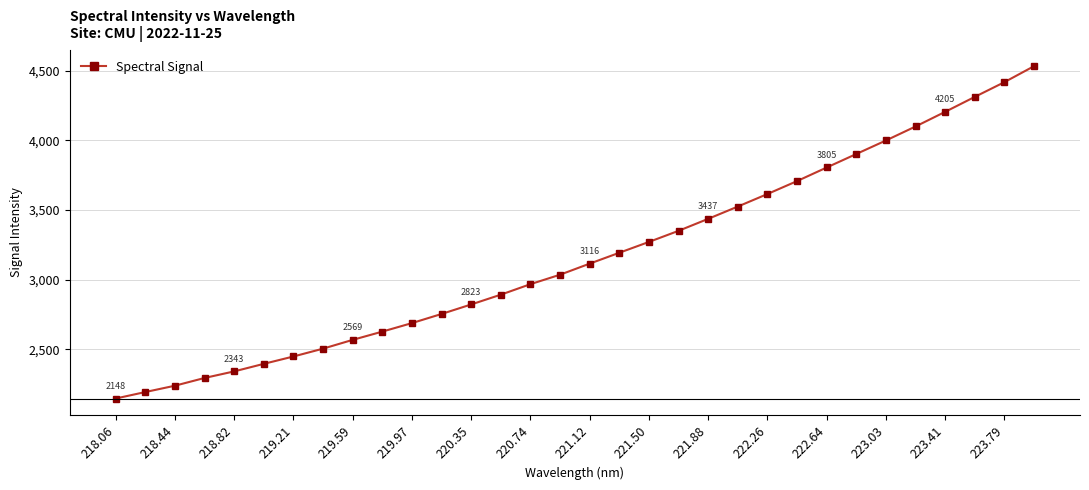

What is the sum of all values?

101428.6